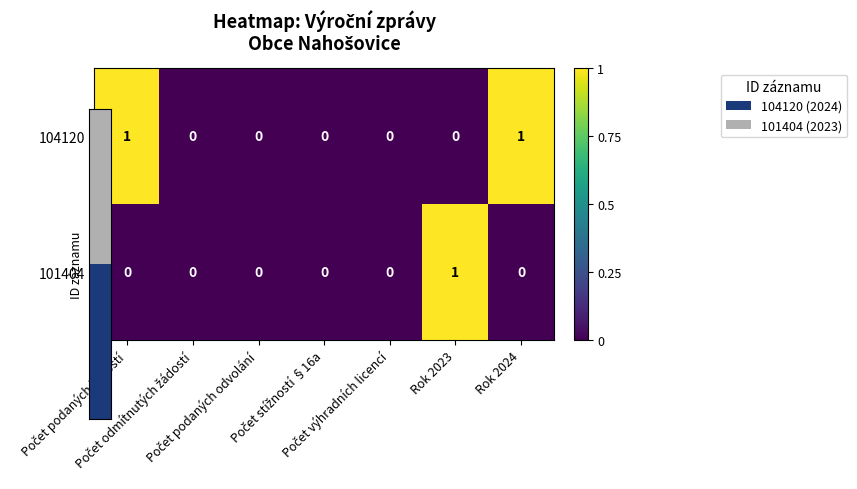

Which has a higher value, Rok 2024 or Počet podaných odvolání?

Rok 2024